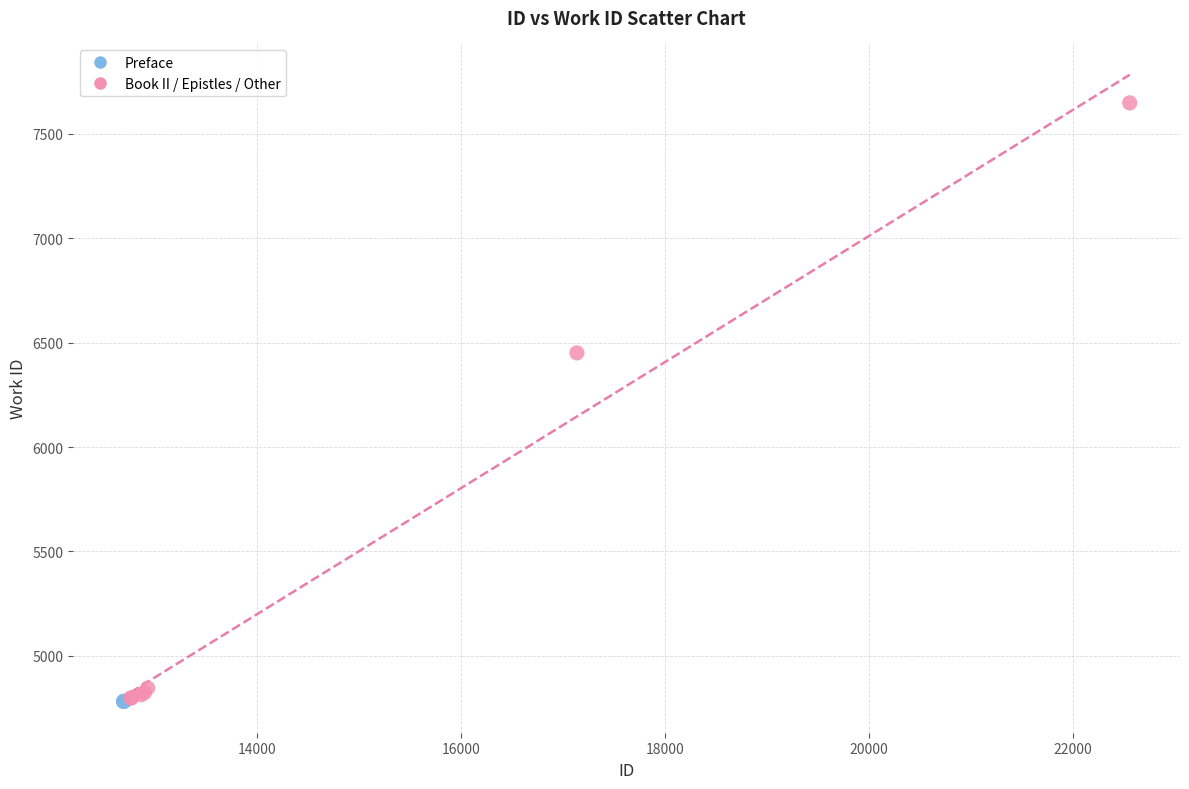

Which series contains the highest Y value?

Book II / Epistles / Other